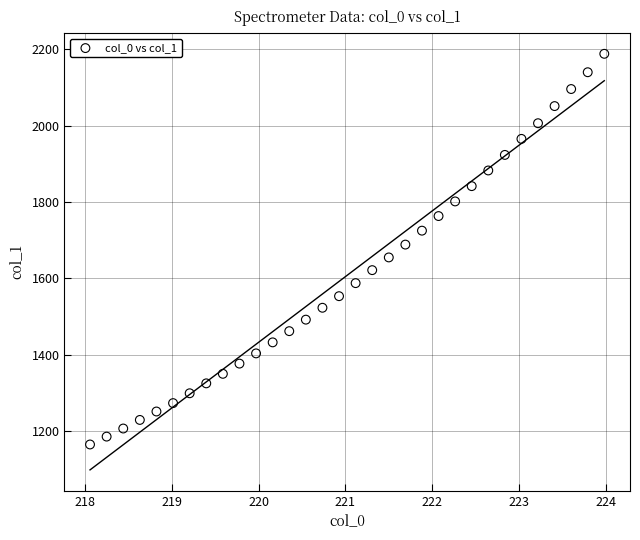

What is the range of Y values (max minus min)?

1022.2